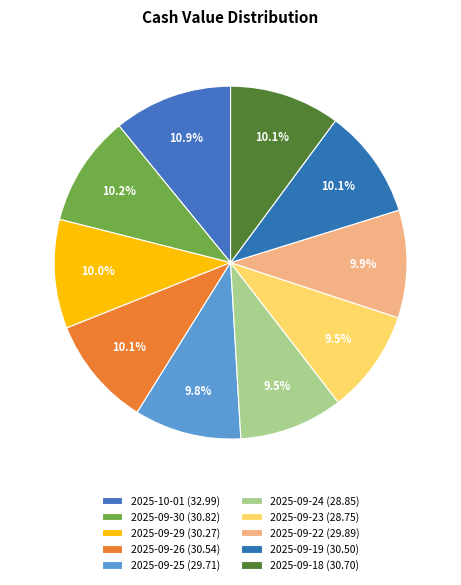

What is the smallest slice in the pie chart?

2025-09-23